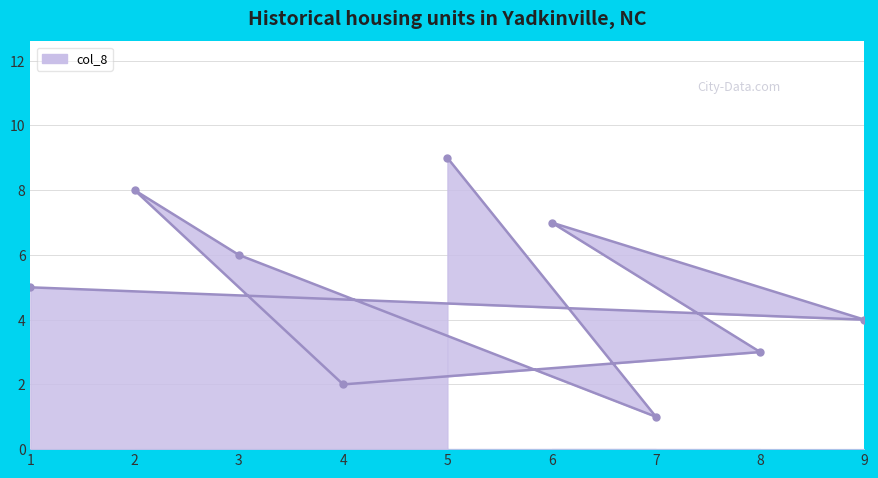

Which category has the highest value across all series?

5